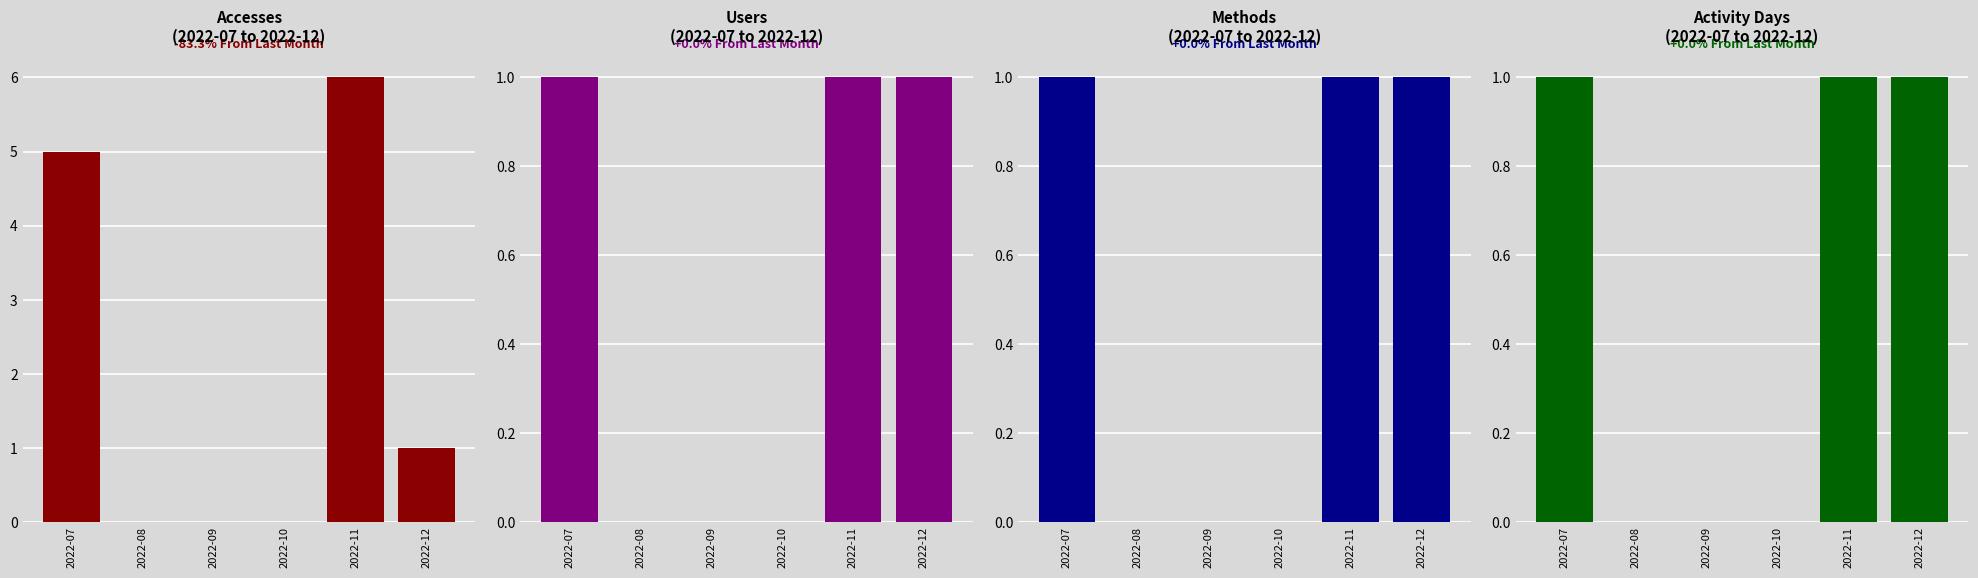

Reading right to left, what are all the values shown in this chart?

Accesses: 2022-12=1	2022-11=6	2022-10=0	2022-09=0	2022-08=0	2022-07=5
Users: 2022-12=1	2022-11=1	2022-10=0	2022-09=0	2022-08=0	2022-07=1
Methods: 2022-12=1	2022-11=1	2022-10=0	2022-09=0	2022-08=0	2022-07=1
Activity Days: 2022-12=1	2022-11=1	2022-10=0	2022-09=0	2022-08=0	2022-07=1